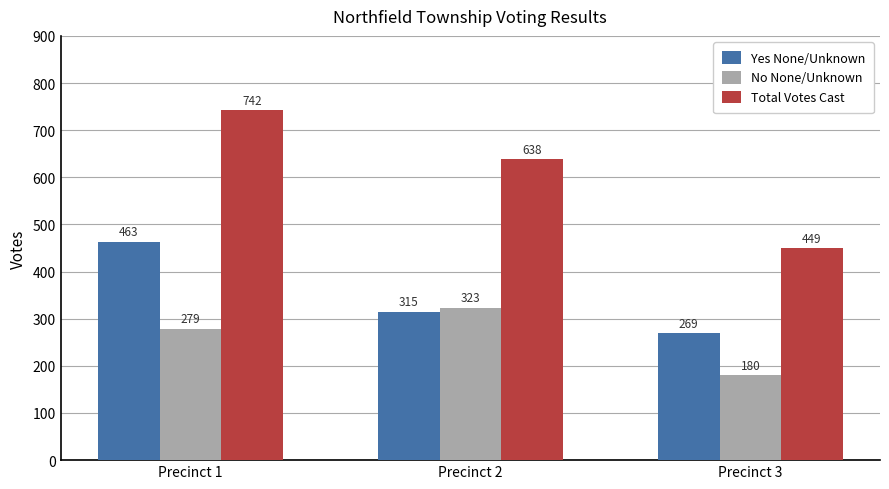

Does the chart contain stacked bars?

No